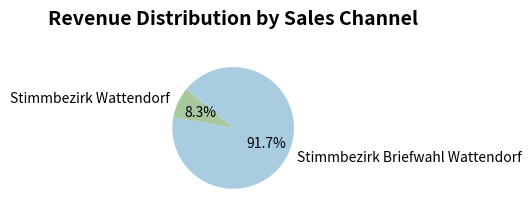

True or false: Stimmbezirk Briefwahl Wattendorf accounts for 83% of the total.

False